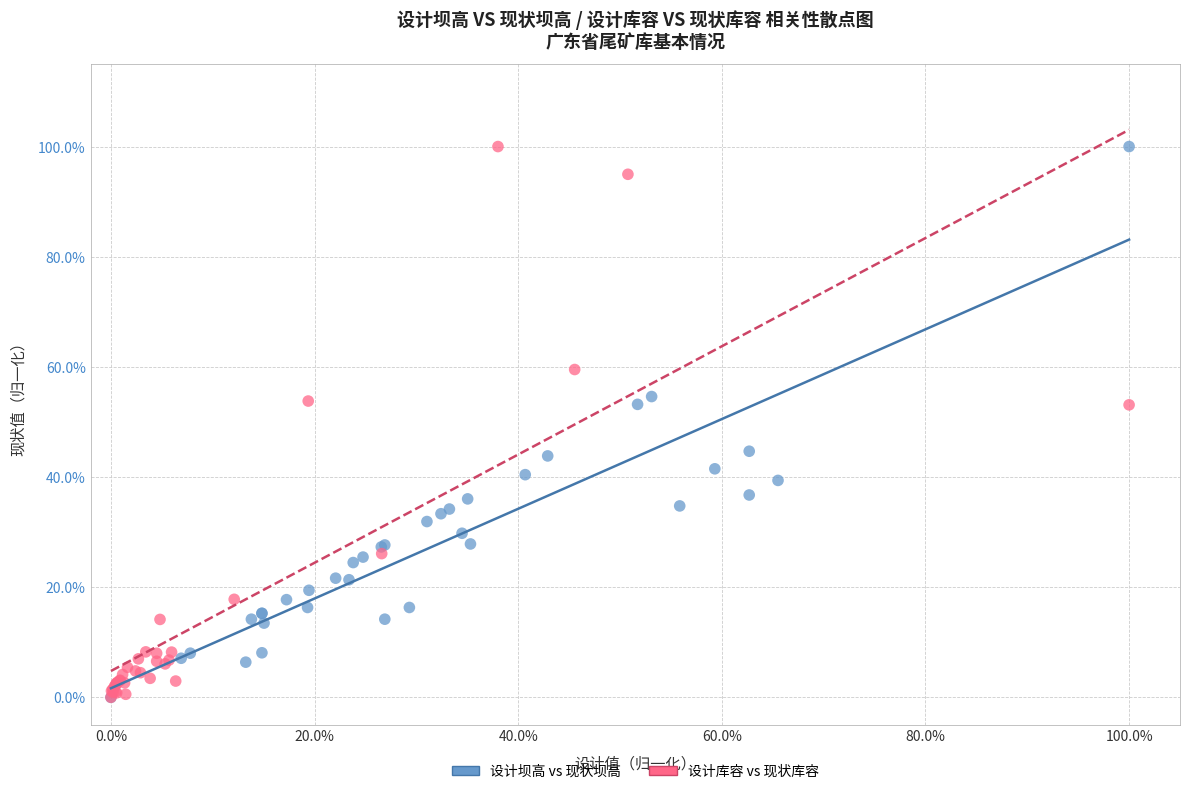

What are all the series names shown in the legend?

设计坝高 vs 现状坝高, 设计库容 vs 现状库容